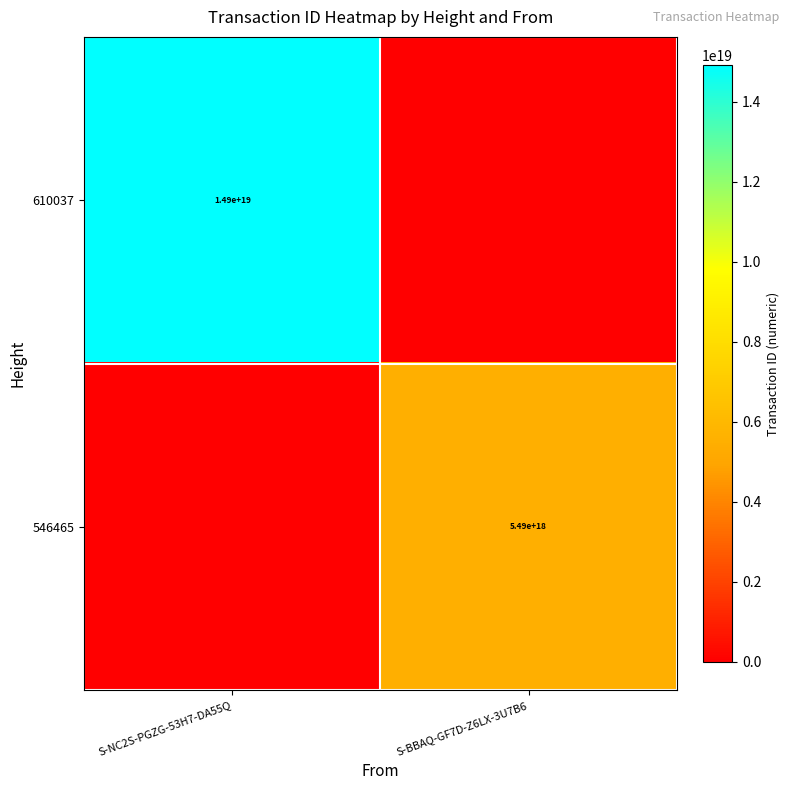

True or false: 546465 has a value of 5490000000000000000 at S-BBAQ-GF7D-Z6LX-3U7B6.

True